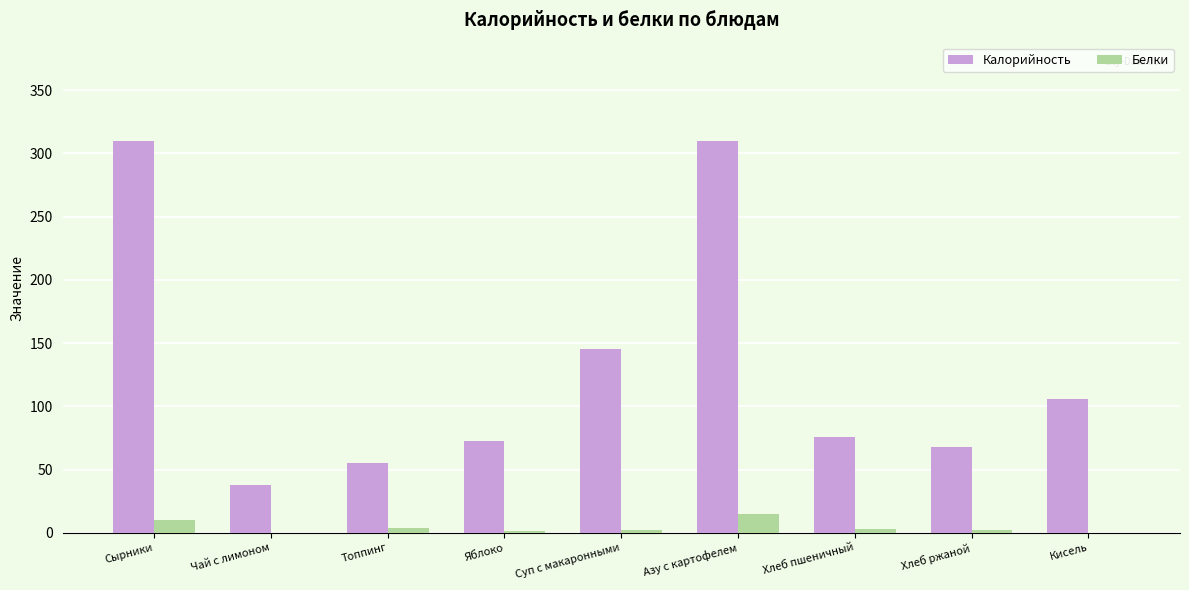

What is the maximum value for Белки?

14.5